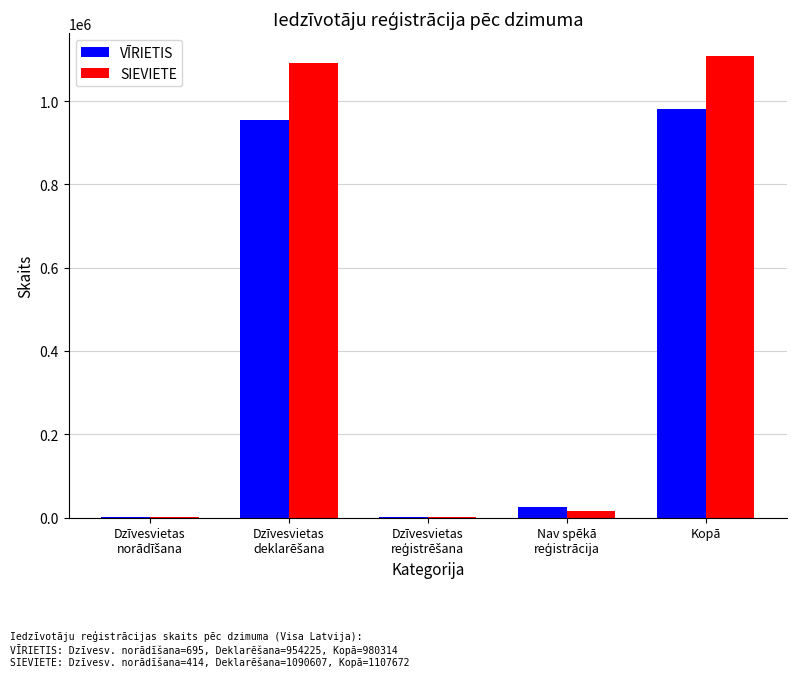

The SIEVIETE series shows 396636 at Kopā. True or false?

False